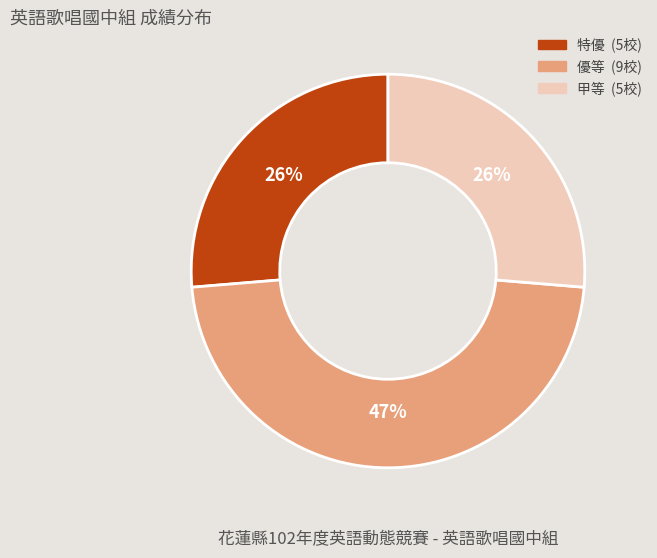

Which category has the biggest portion of the pie?

優等